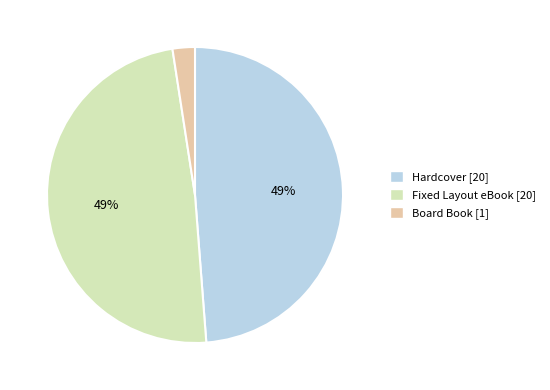

Approximately how many times larger is the value at Hardcover compared to Fixed Layout eBook?

1.0